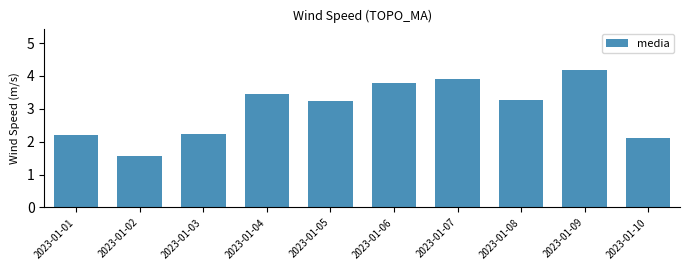

How many data points are less than 3?

4